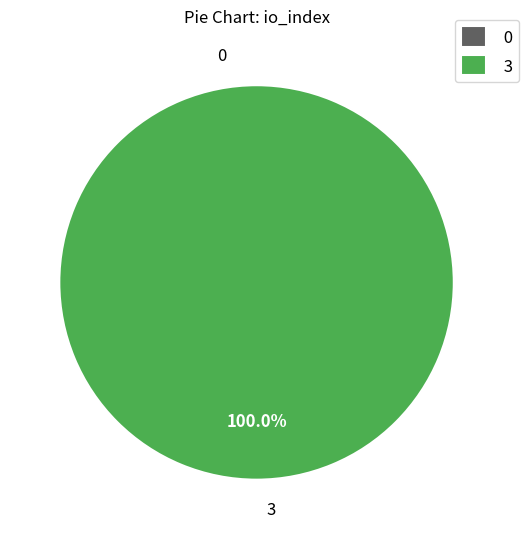

Combined, what portion of the pie is 0 and 3?

100.0%